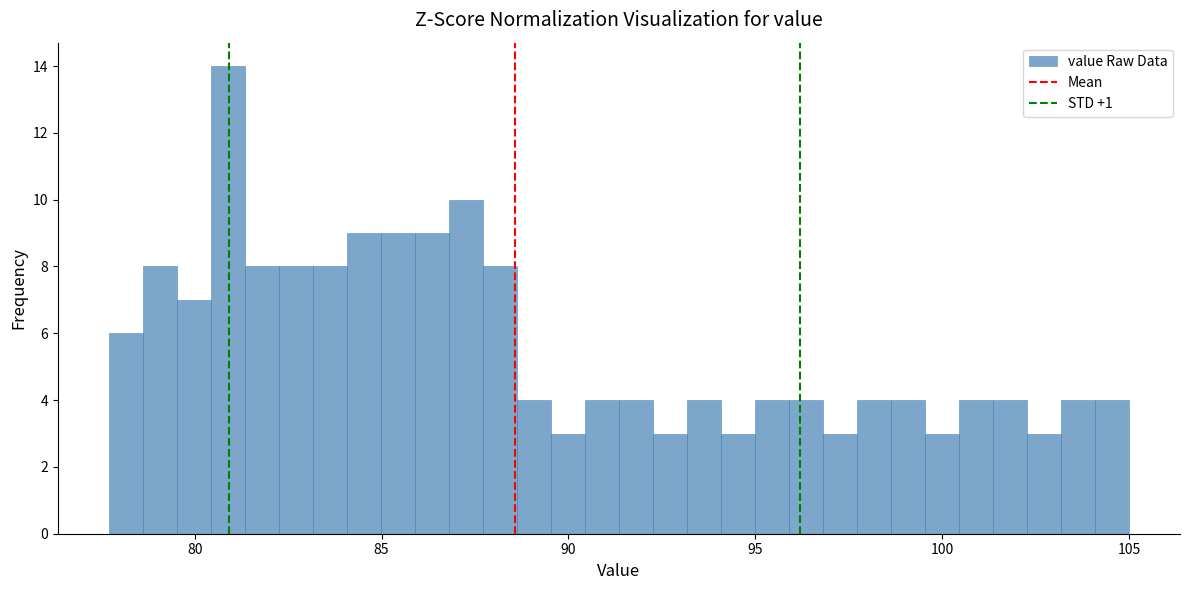

Read against the x-axis, roughly where is the centre of the tallest bar?

81.0